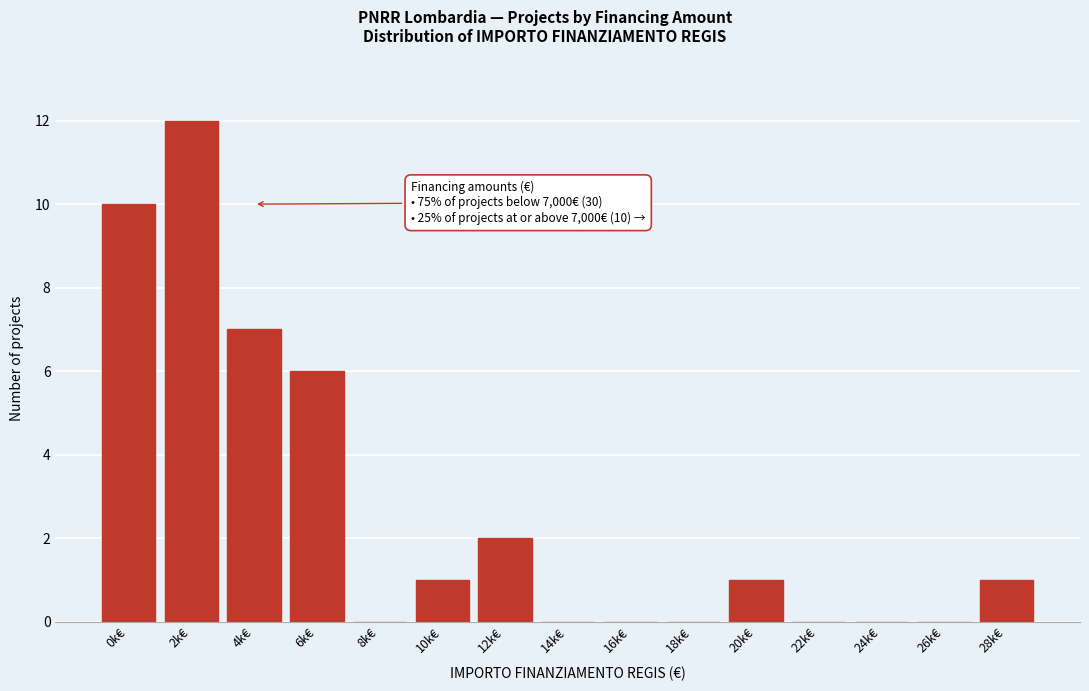

Reading right to left, what are all the values shown in this chart?

28k€=1	26k€=0	24k€=0	22k€=0	20k€=1	18k€=0	16k€=0	14k€=0	12k€=2	10k€=1	8k€=0	6k€=6	4k€=7	2k€=12	0k€=10